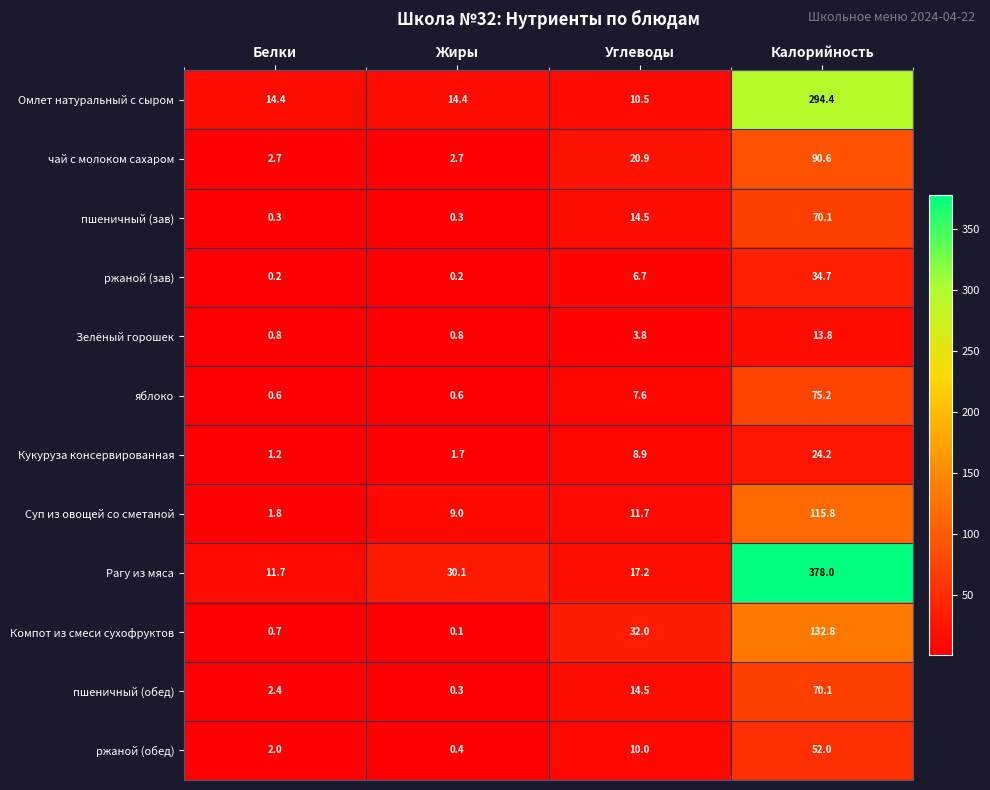

At which category is the sum across all series the highest?

Калорийность